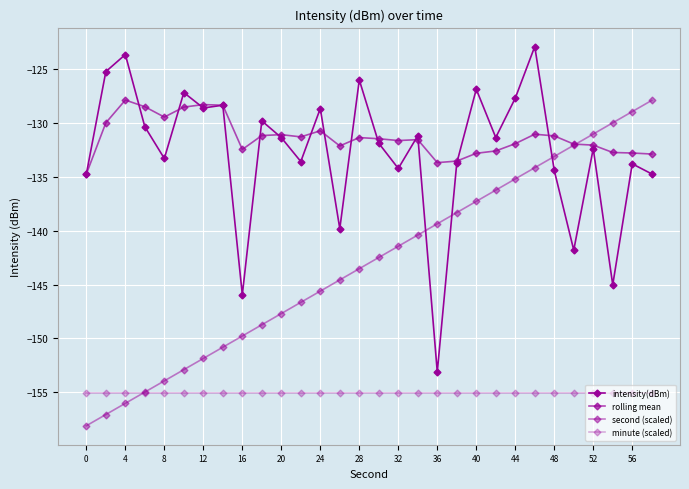

How many distinct data groups are displayed?

4